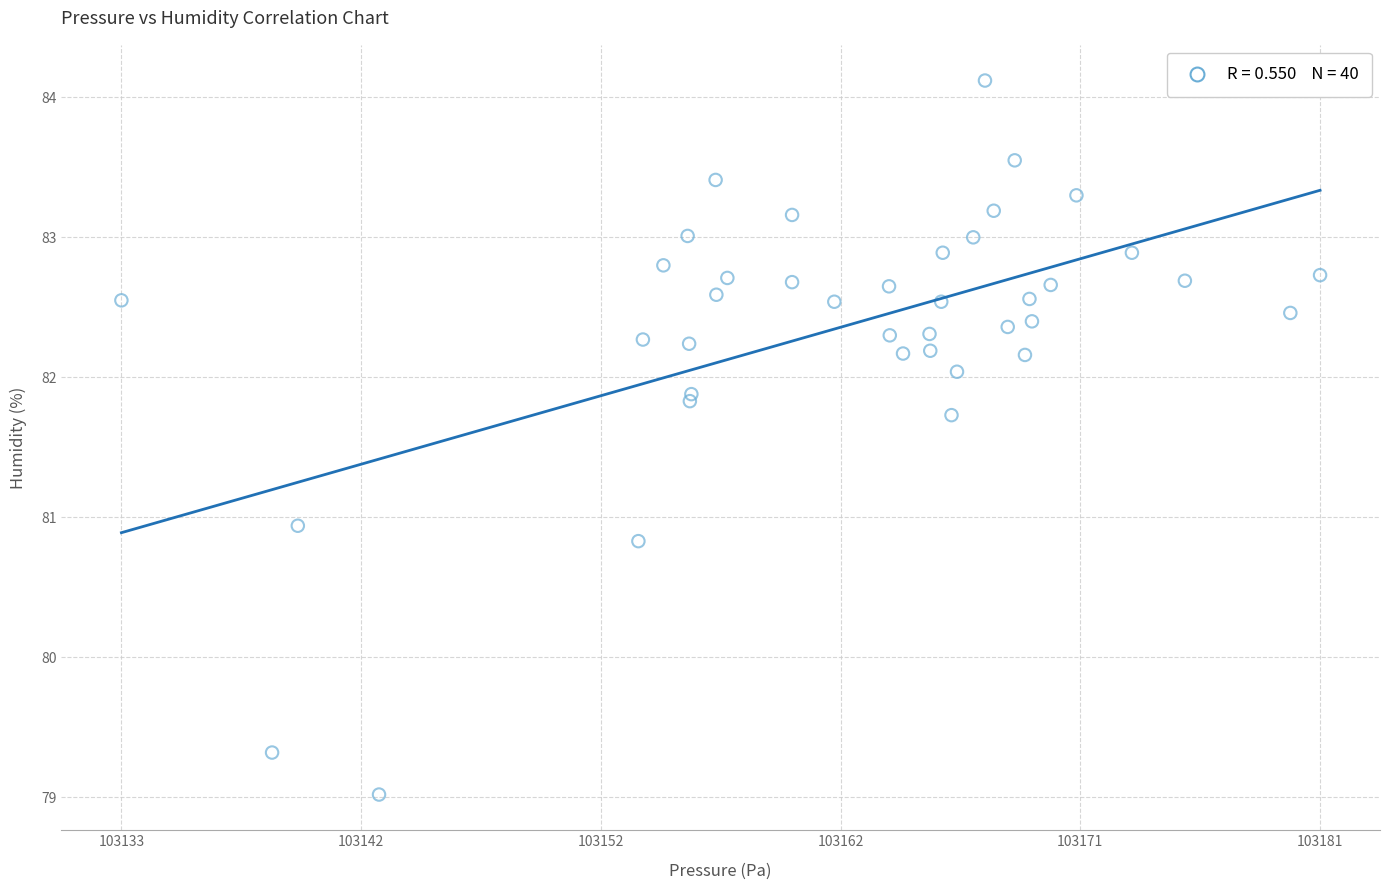

What Y value in the scatter plot is closest to 81?

80.9